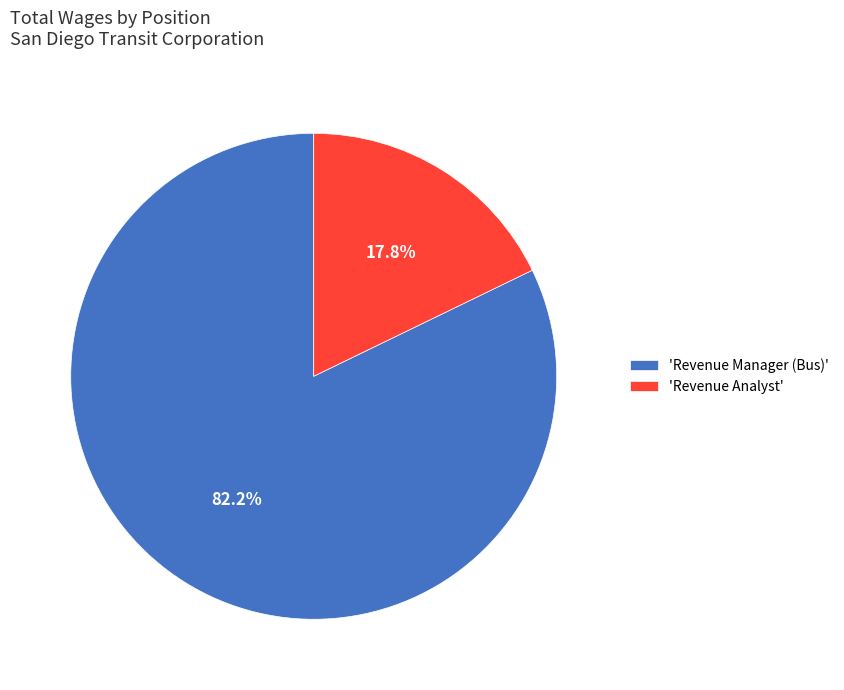

Does 'Revenue Manager (Bus)' account for over 50% of the chart?

Yes